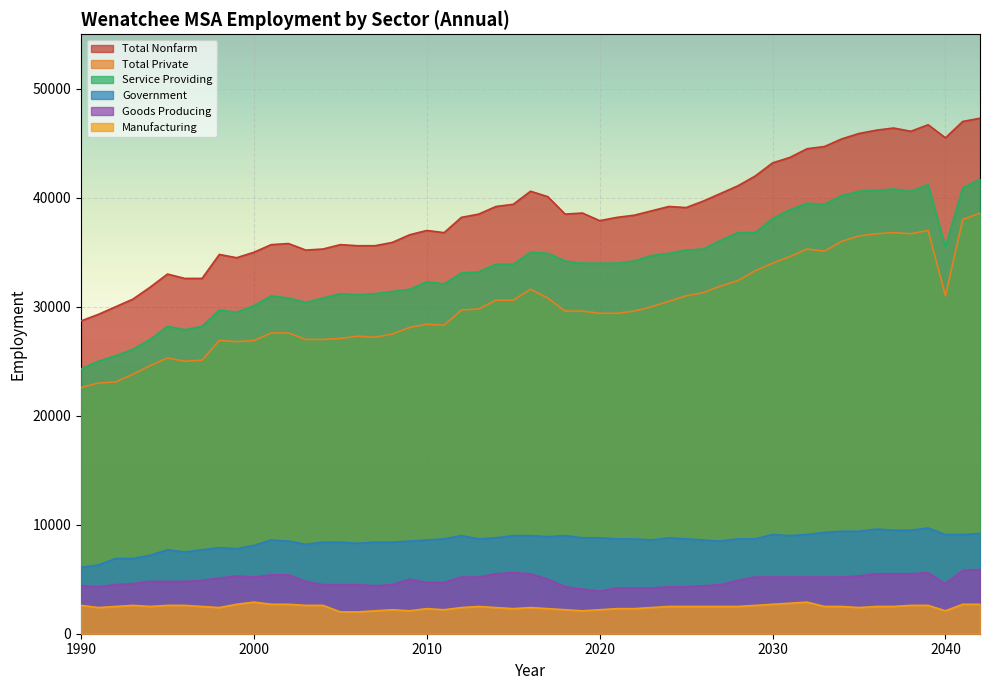

The value of Goods Producing at 2020 is 3900. True or false?

True